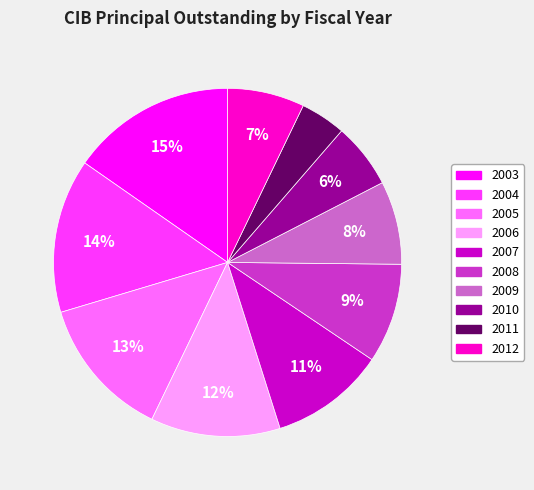

Is there any slice that represents more than half of the pie?

No